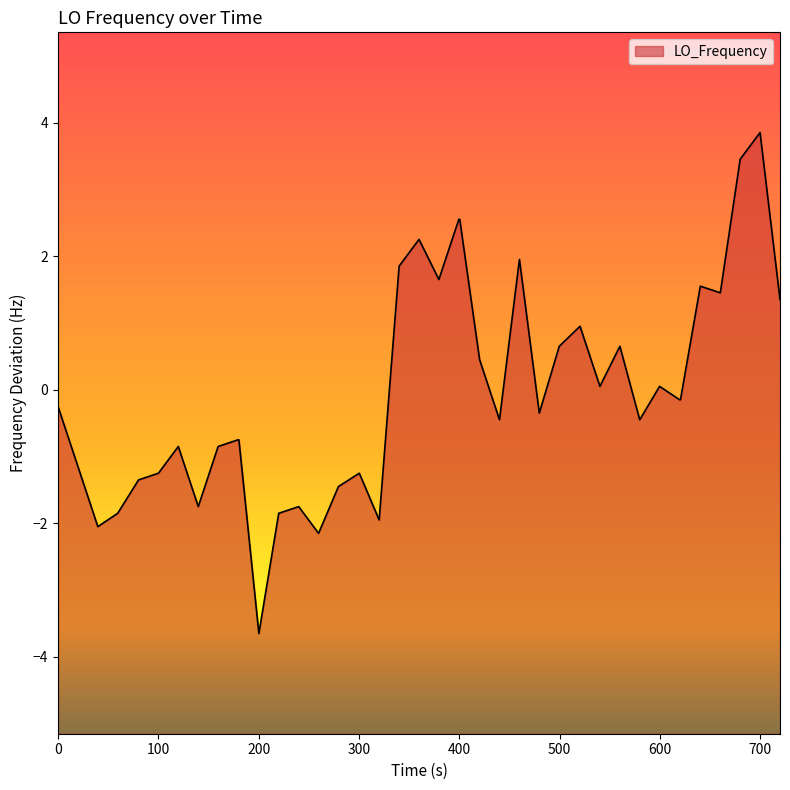

What is the greatest value displayed?

3.9